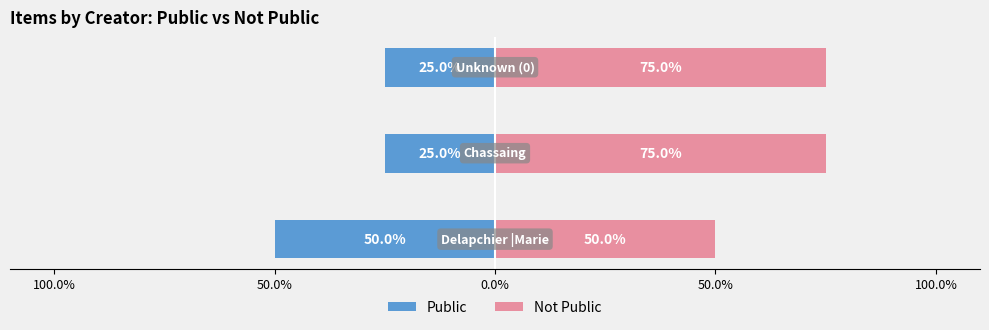

What are all the series names shown in the legend?

Public, Not Public